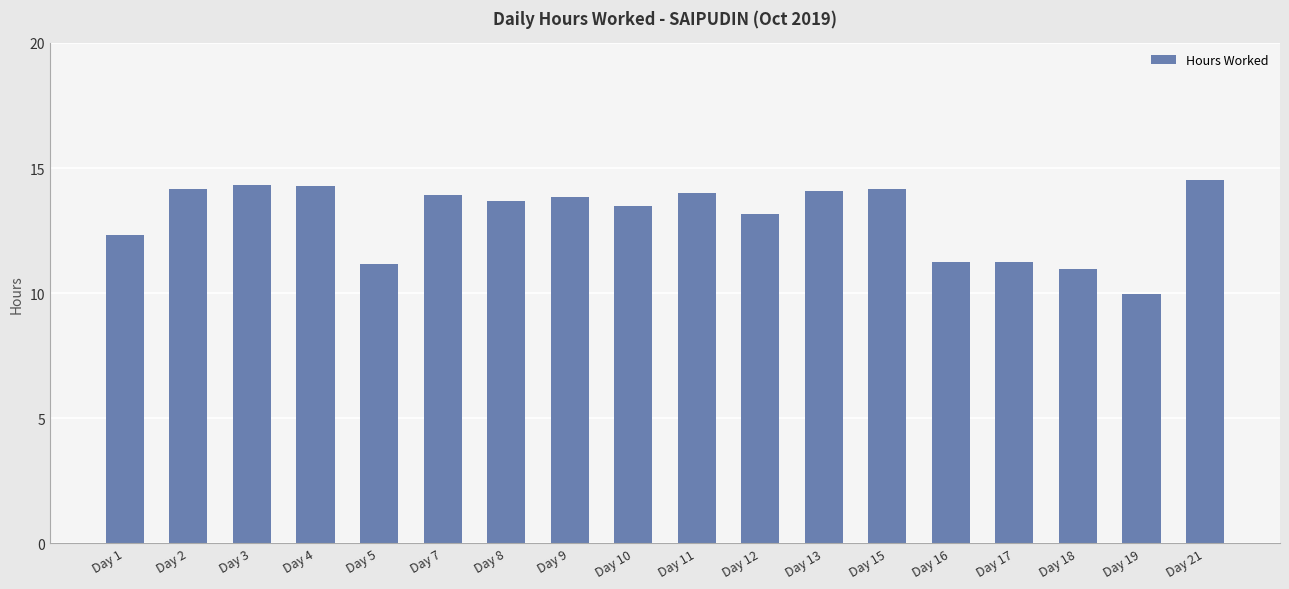

Which category has the lowest value across all series?

Day 19